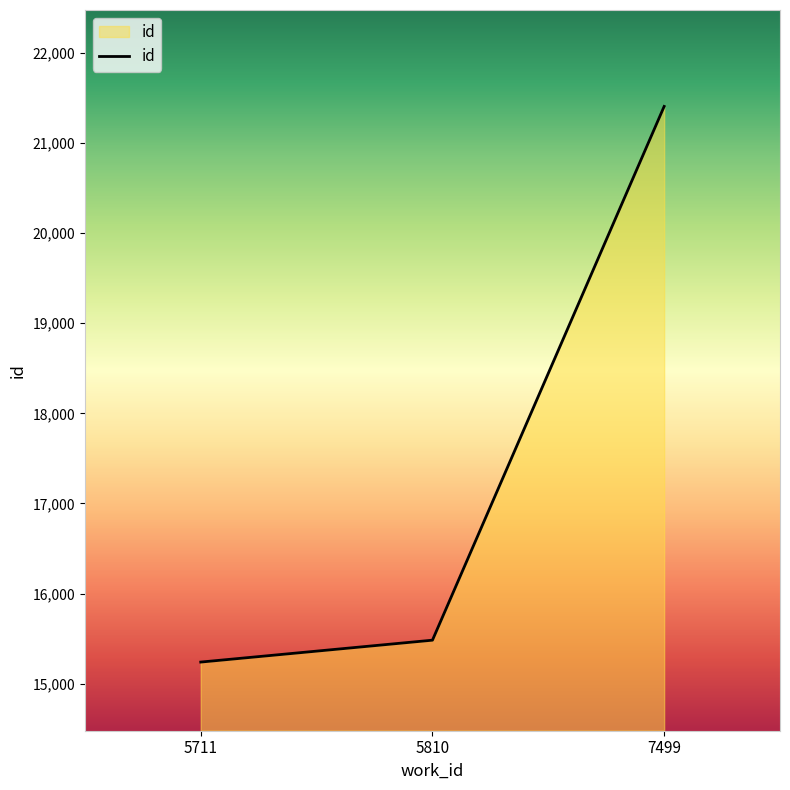

Reading left to right, list all the values displayed in this chart.

15239	15482	21406